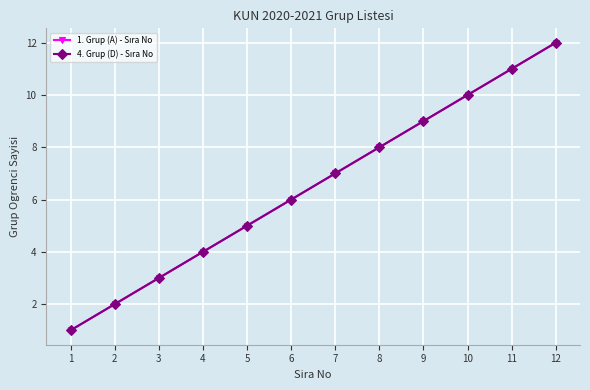

Does the chart display data point markers on the line(s)?

Yes